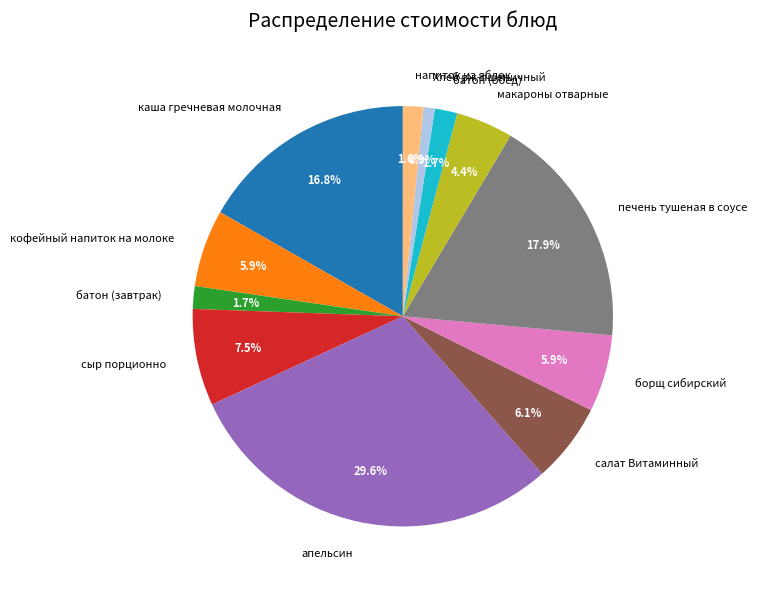

How much of the chart is everything except батон (завтрак)?

98.3%